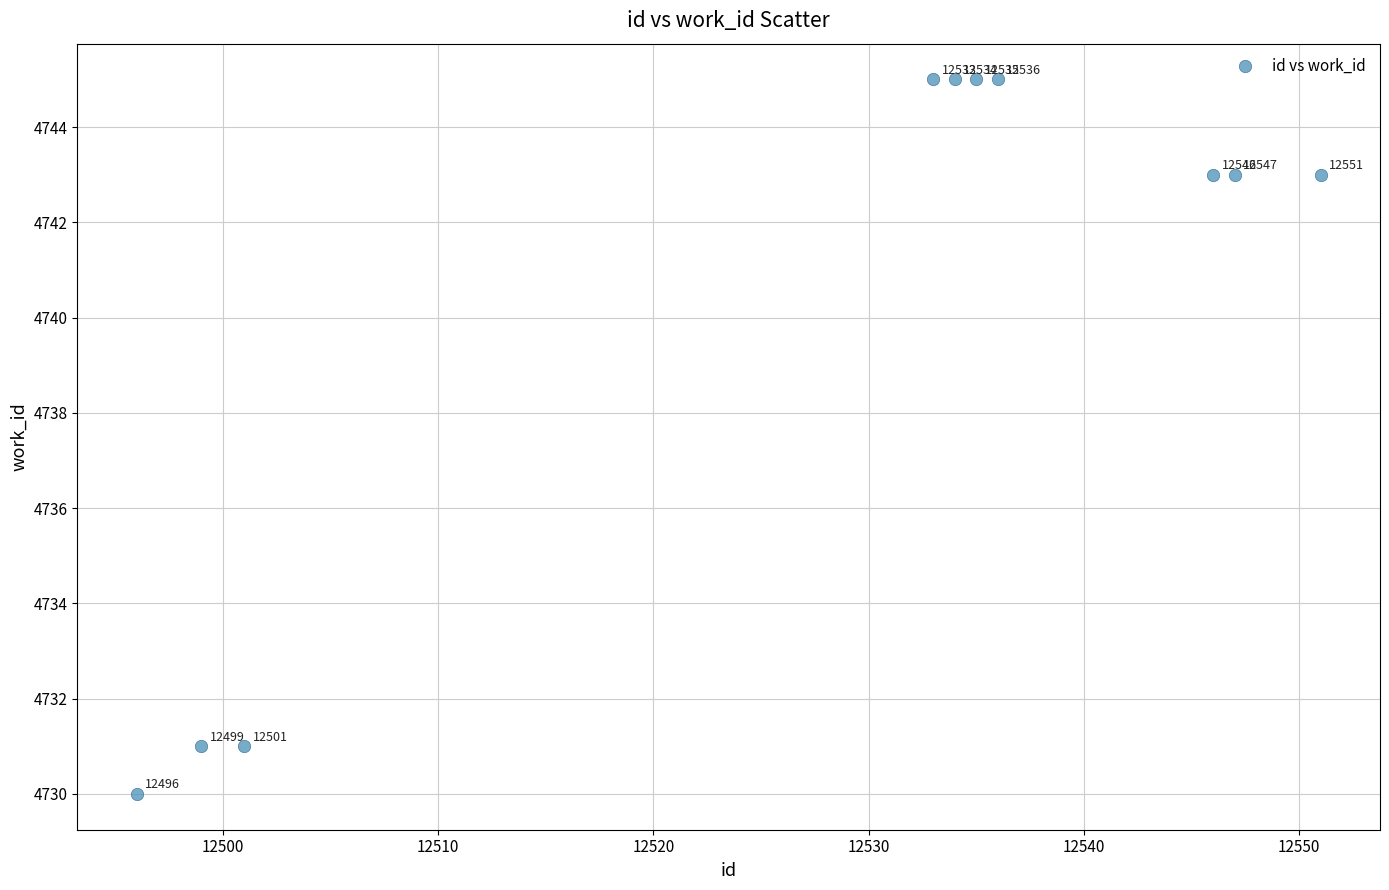

What is the range of Y values (max minus min)?

15